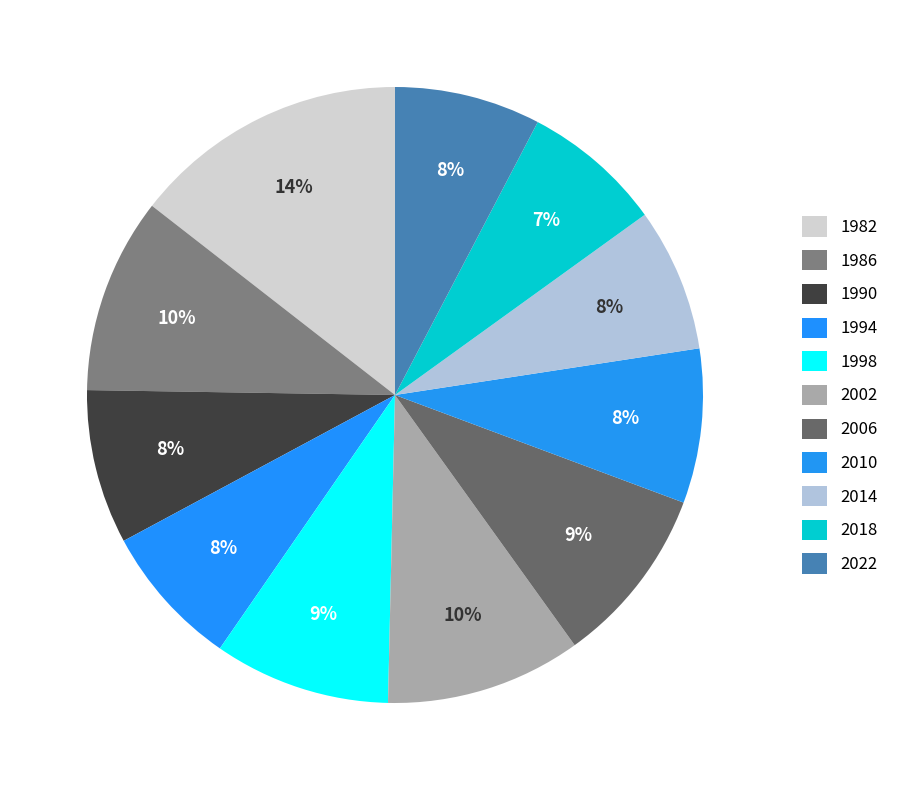

To the nearest percent, what percentage of the pie is 2022?

8%